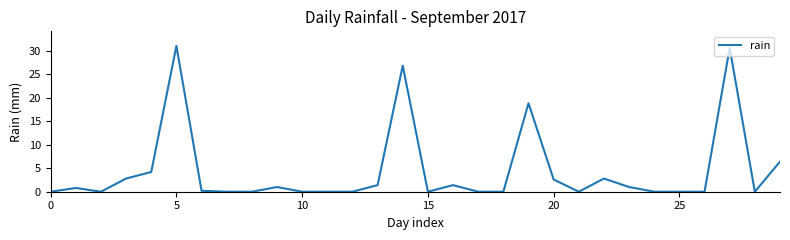

What is the maximum value shown in the chart?

31.0